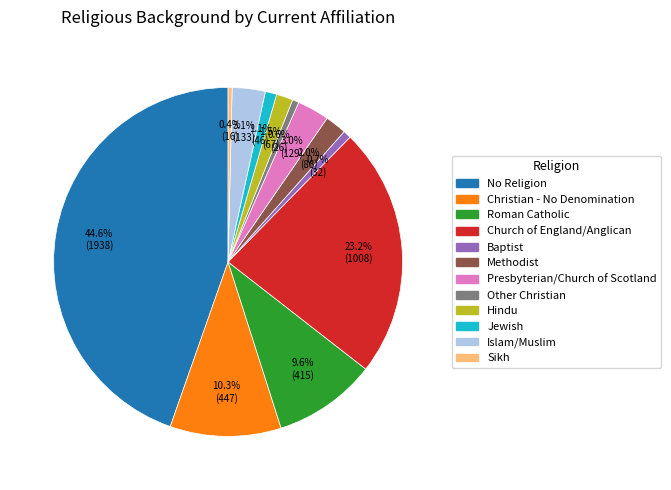

Which category has the biggest portion of the pie?

No Religion